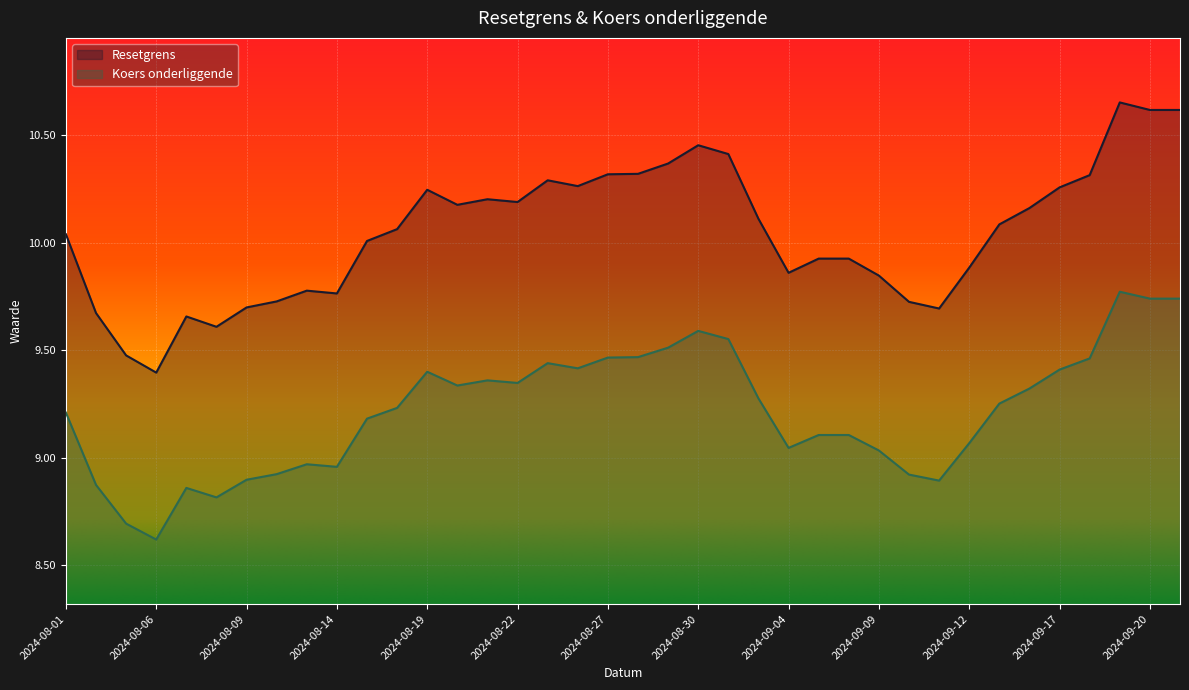

Rank the series by their average value, from lowest to highest.

Koers onderliggende, Resetgrens